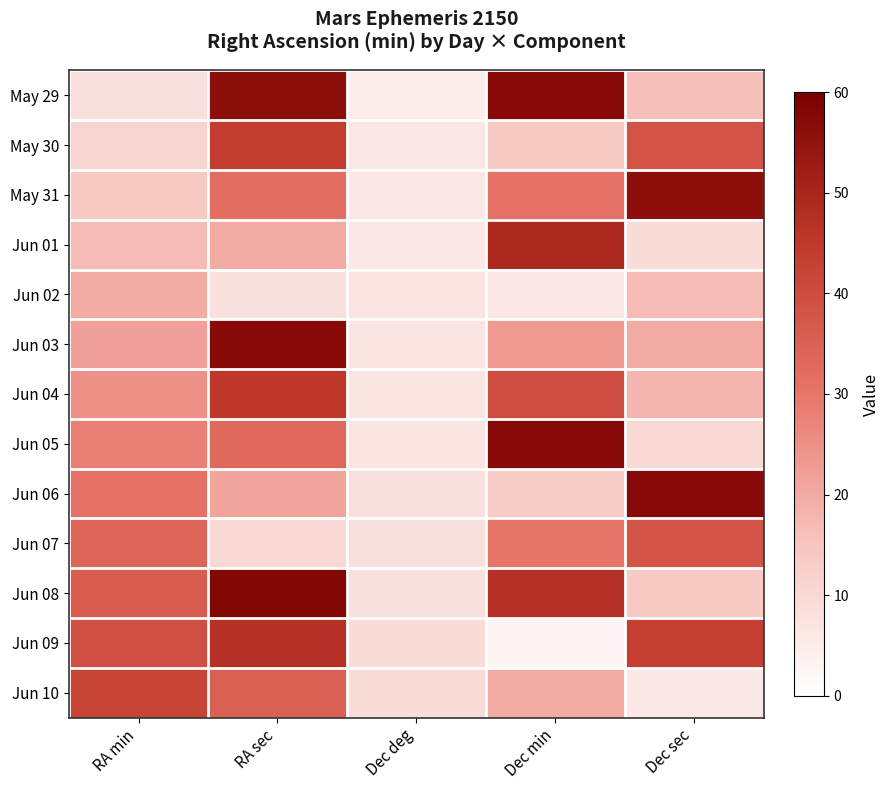

Which has a higher value, Dec deg or Dec sec?

Dec sec